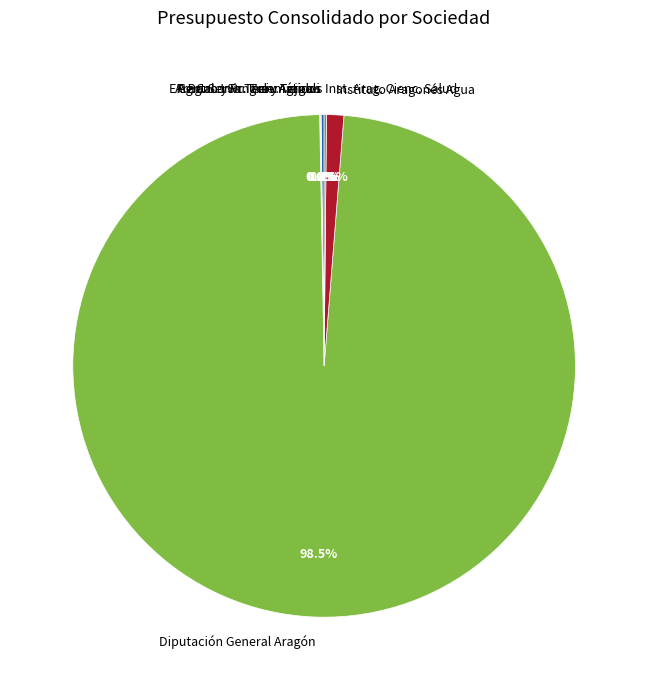

The Ag.Cal. y Pr. Univ.Aragon slice represents 0% of the pie. True or false?

True